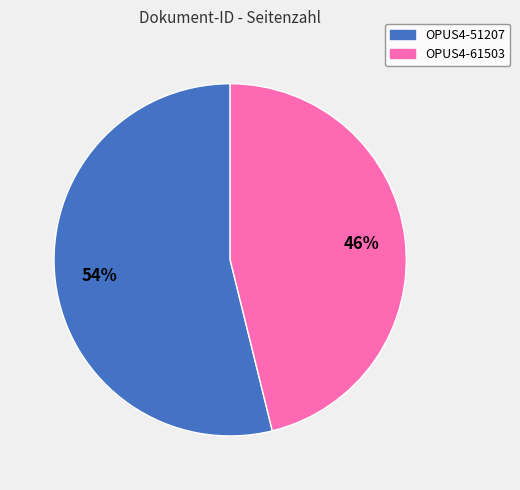

Rank the categories by value from highest to lowest.

OPUS4-51207, OPUS4-61503